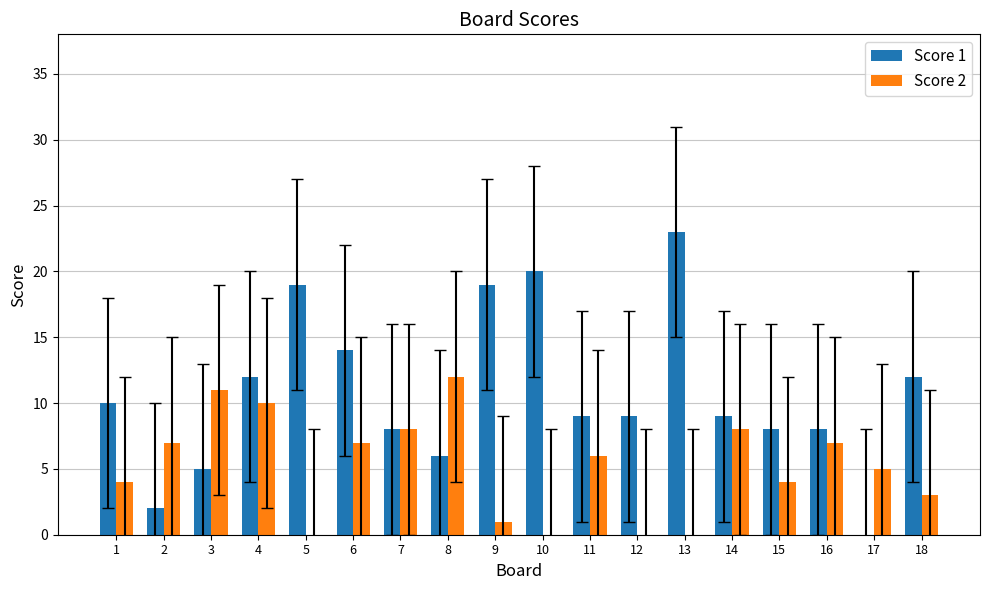

The value of Score 1 at 8 is 6. True or false?

True